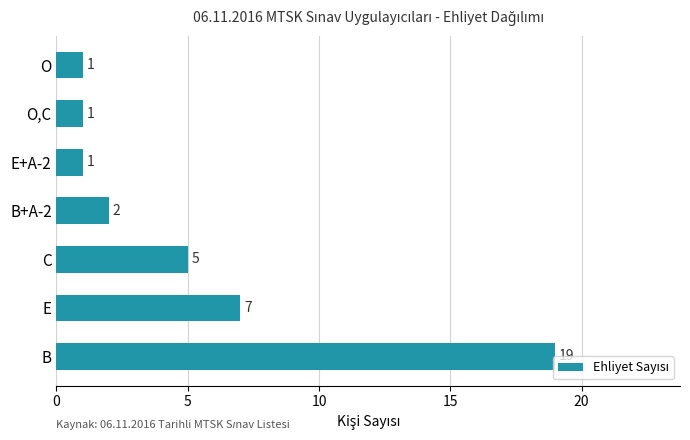

Where is the data nearest to the value 10?

E